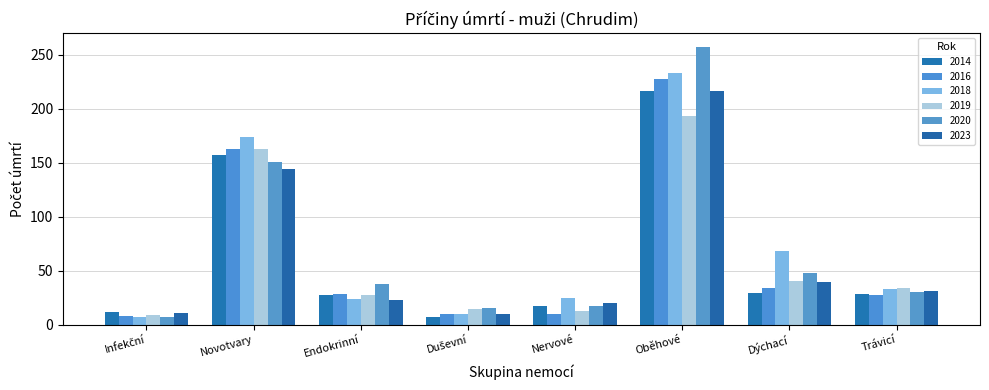

How many categories are shown in the chart?

8